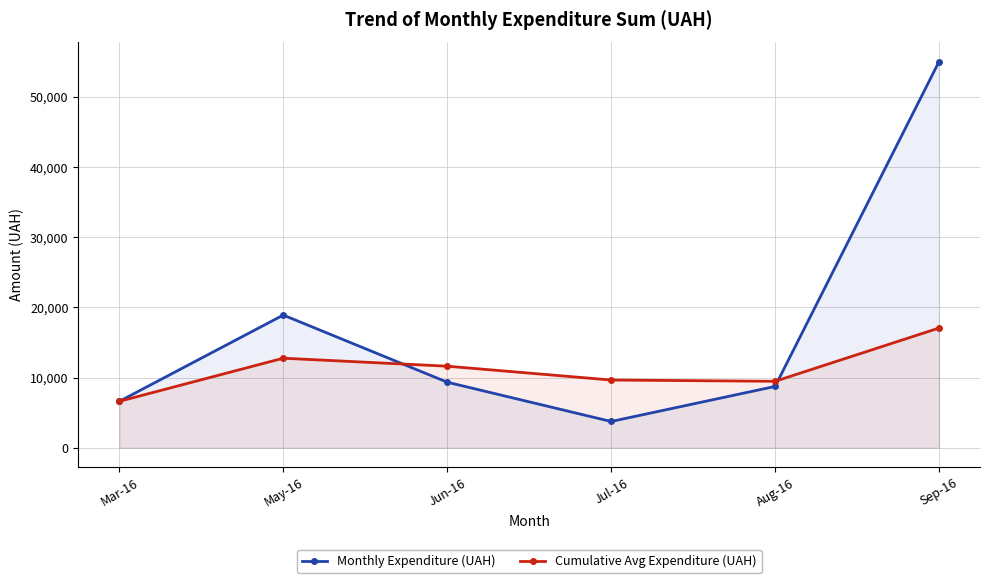

What is the minimum value for Cumulative Avg Expenditure (UAH)?

6611.0